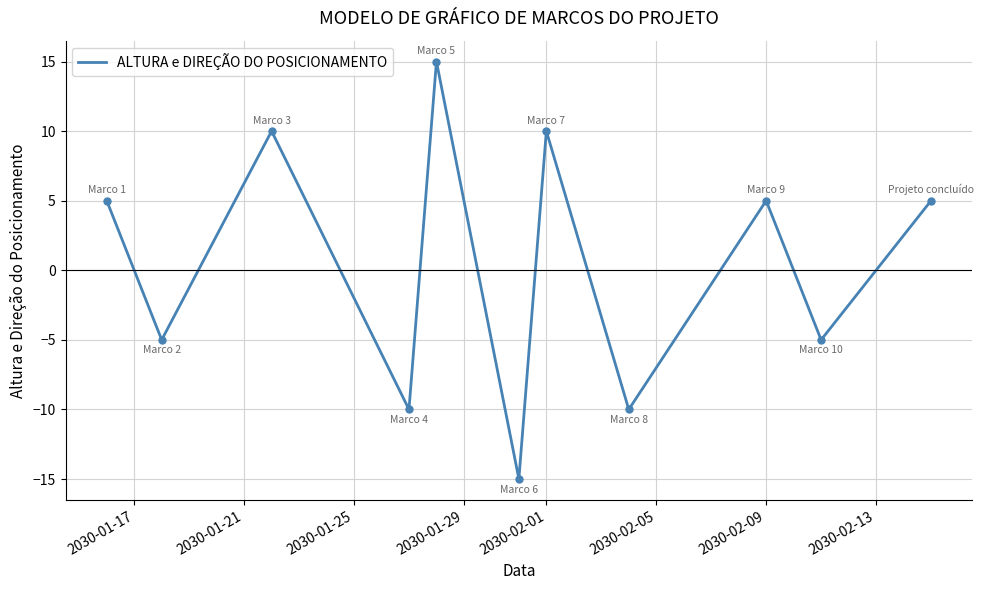

Reading right to left, list all the values displayed in this chart.

5	-5	5	-10	10	-15	15	-10	10	-5	5